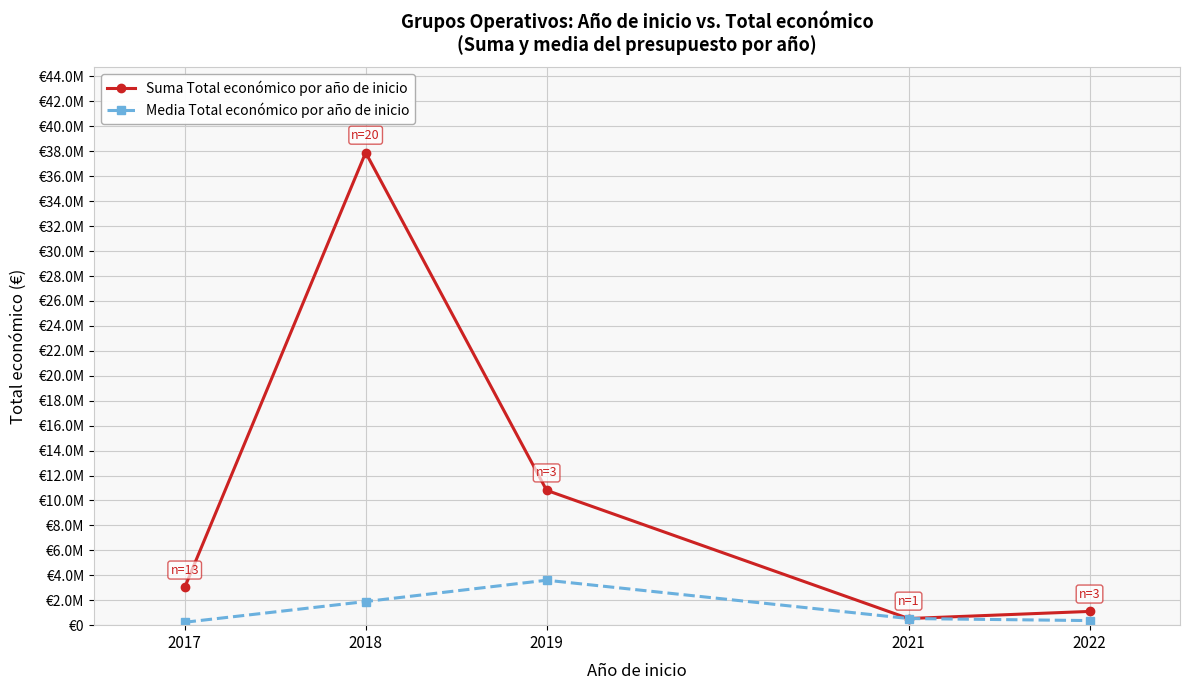

True or false: Suma Total económico por año de inicio has more than 0 points higher than both neighbors.

True